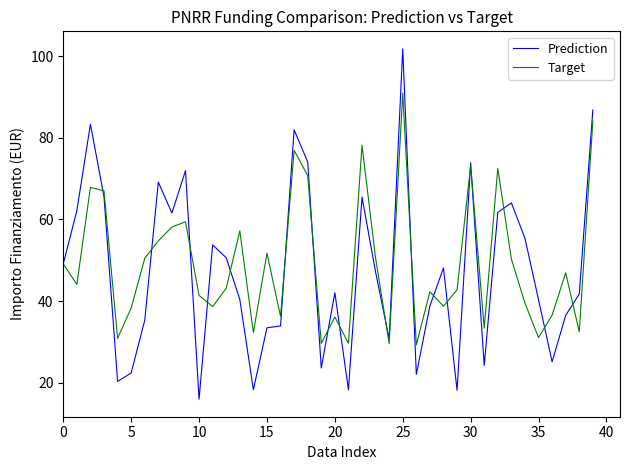

What is the smallest value displayed?

15.9